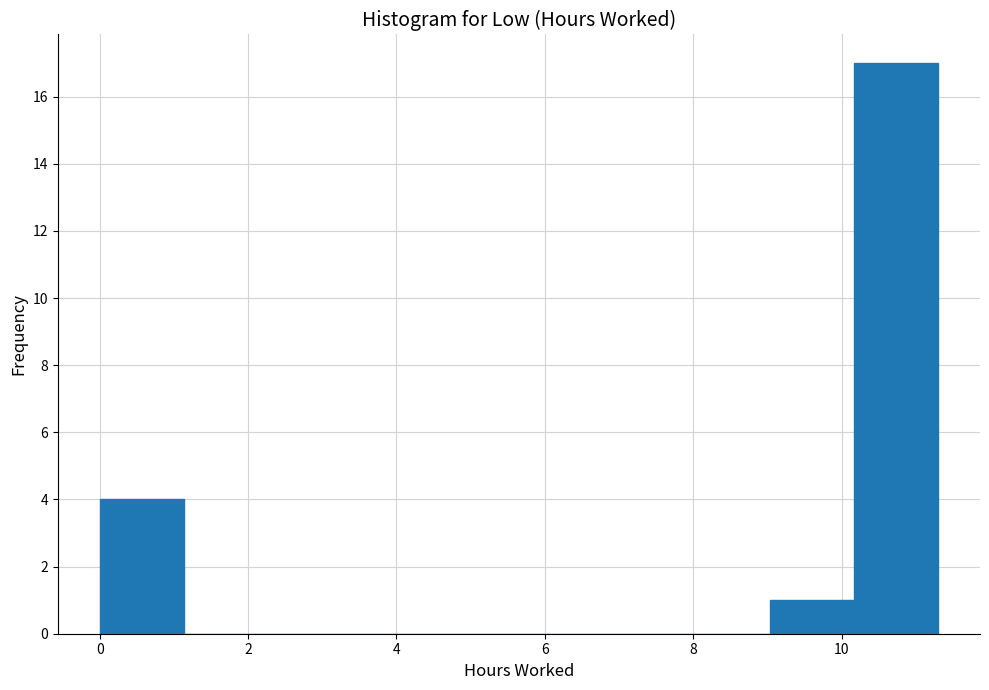

Over which range of the x-axis is the bar tallest?

10.2 to 11.4